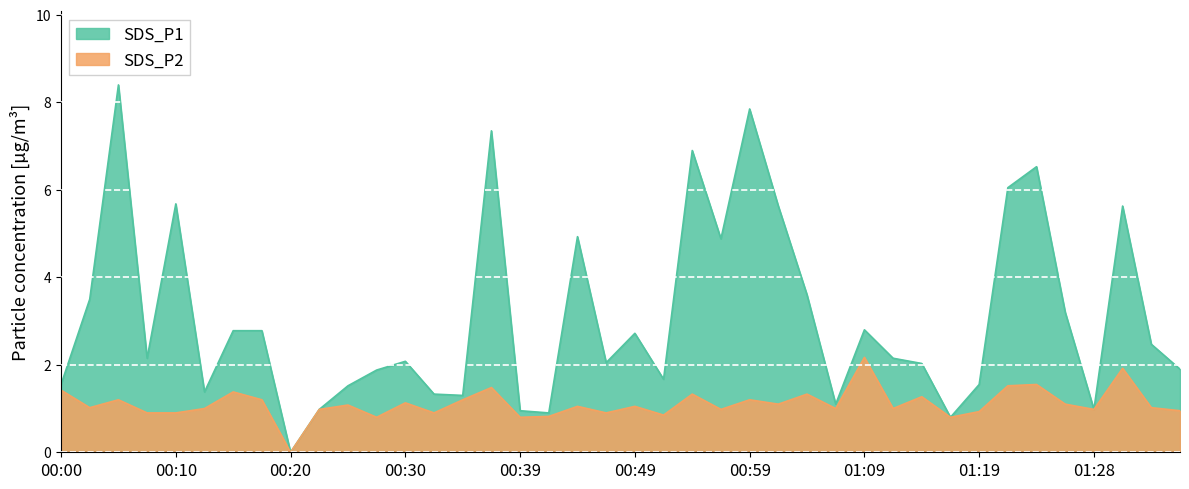

What is the highest value of the SDS_P2 series?

2.2